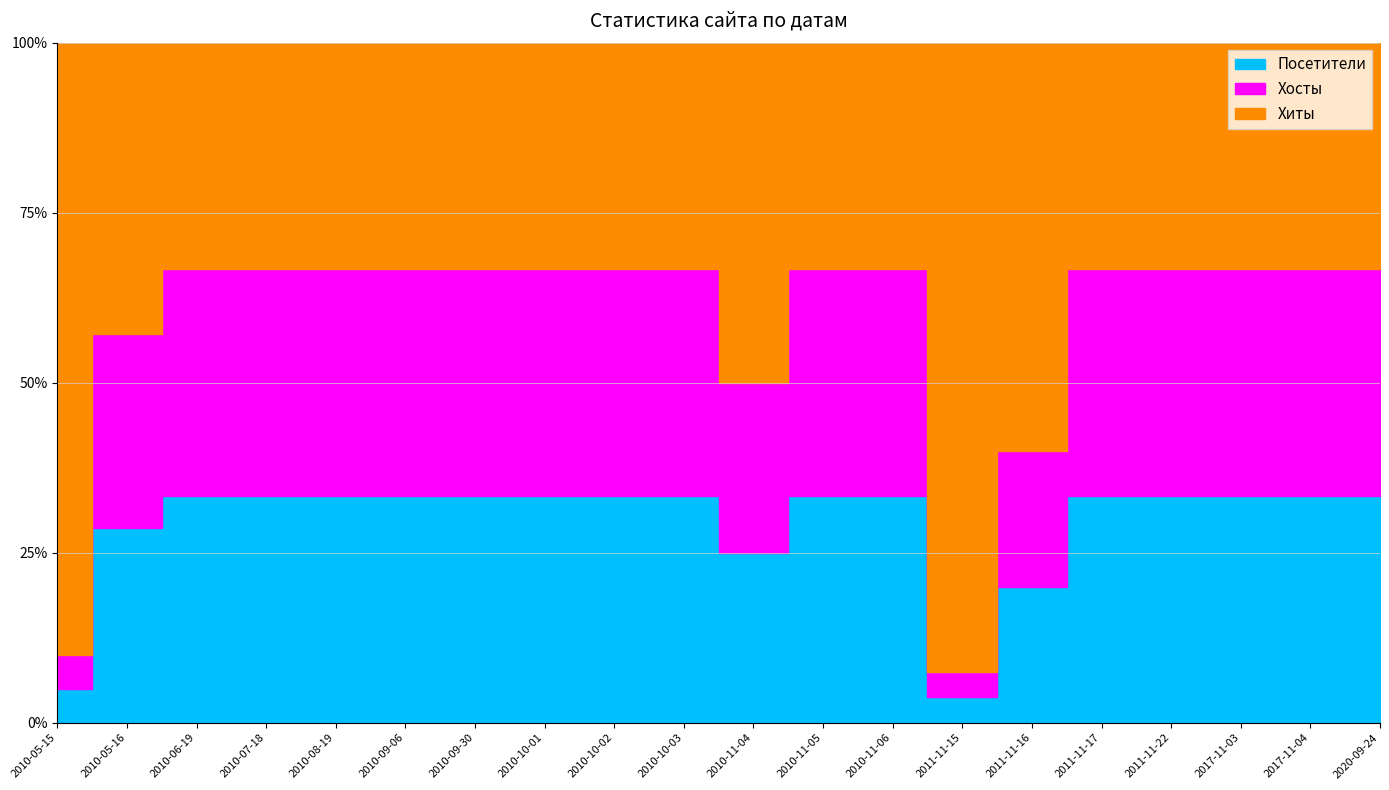

True or false: Хиты and Посетители intersect in this chart.

False